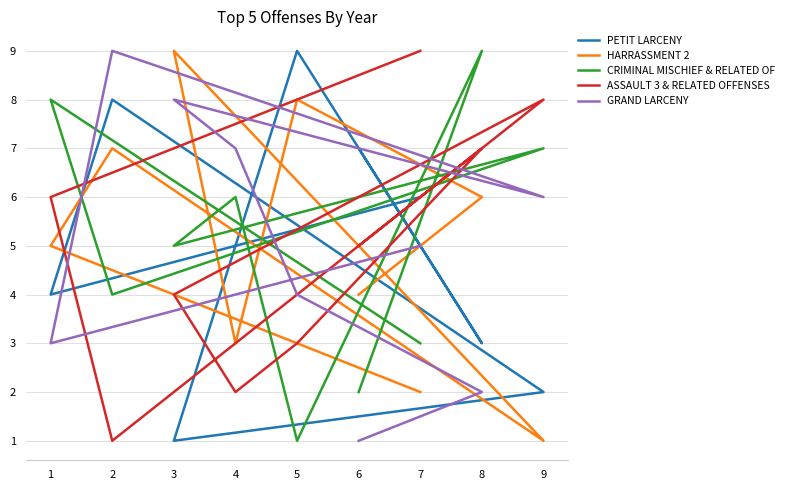

What is the total value across all series at 2?

29